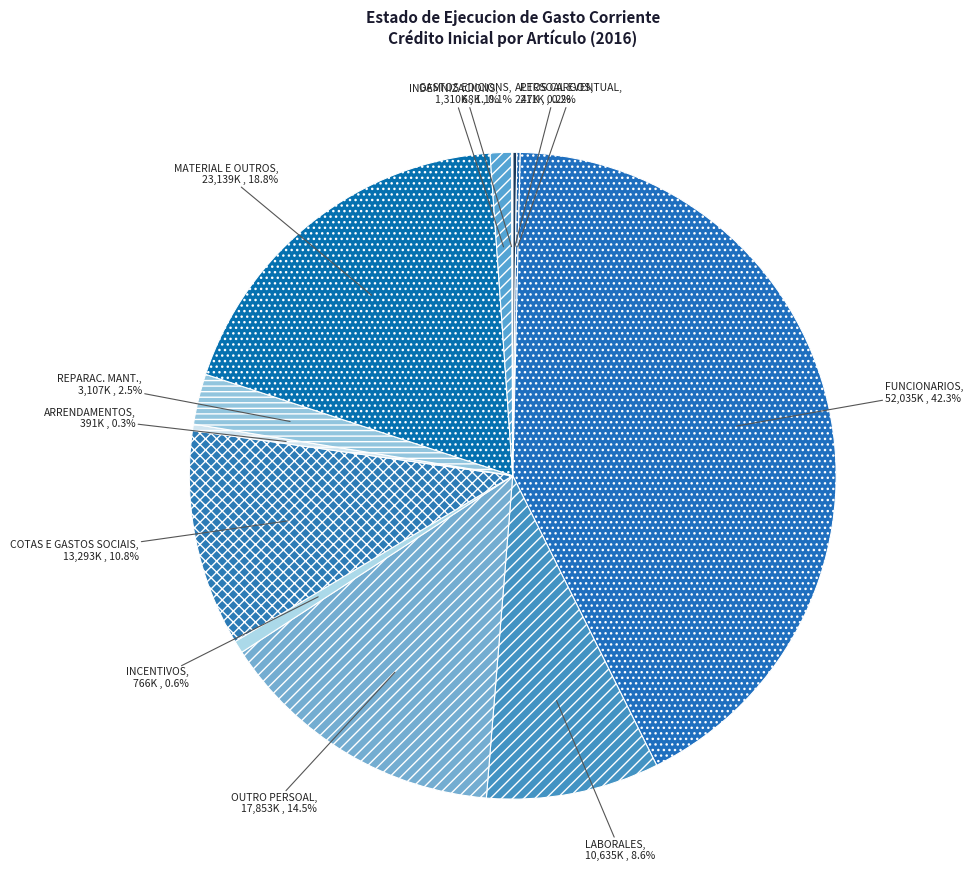

What portion of the pie excludes LABORALES?

91.4%